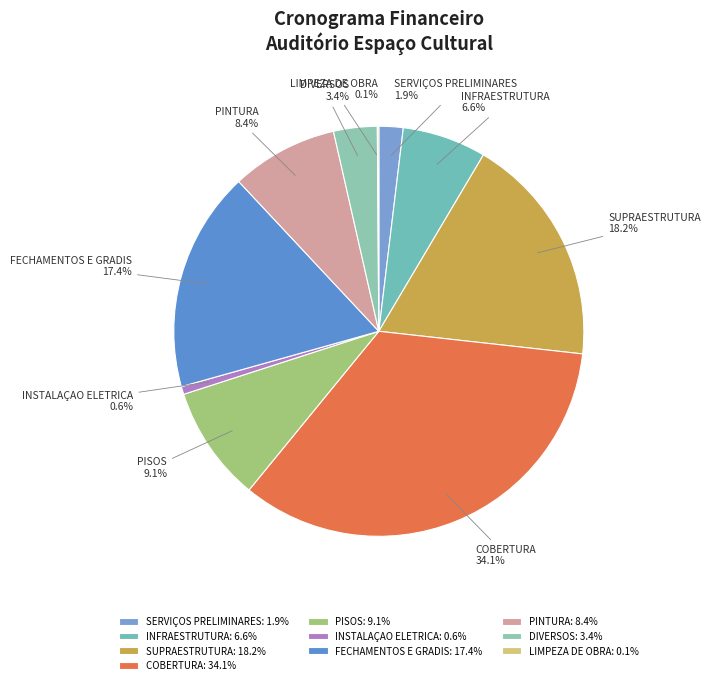

To the nearest percent, what is the average slice percentage?

10%